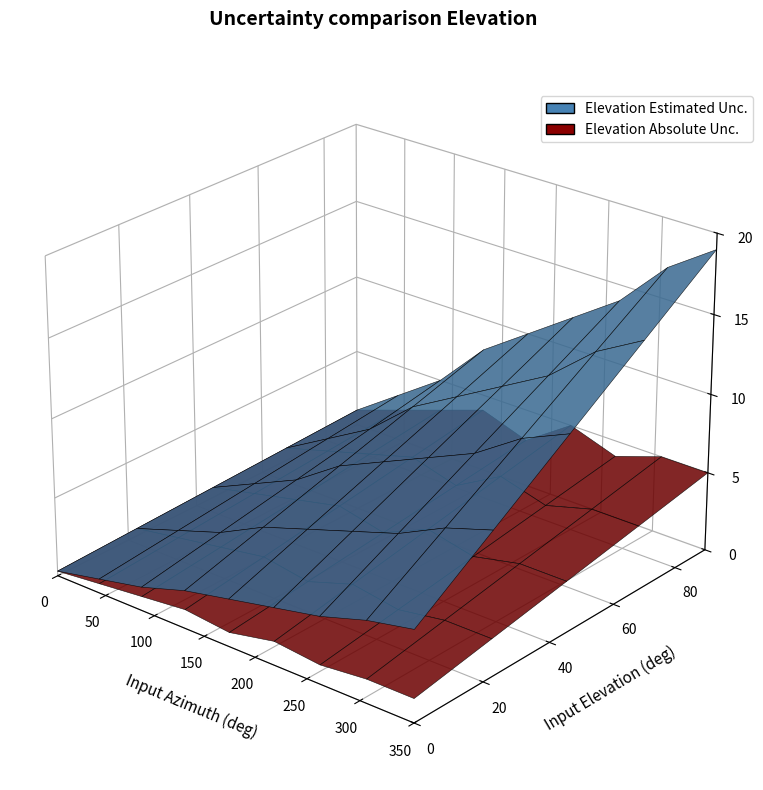

Reading left to right, transcribe all the data shown in this chart.

Elevation Estimated Unc.: 1	3	5	8	10	12	14	17	19
Elevation Absolute Unc.: 1	2	3	4	3	5	4	5	5